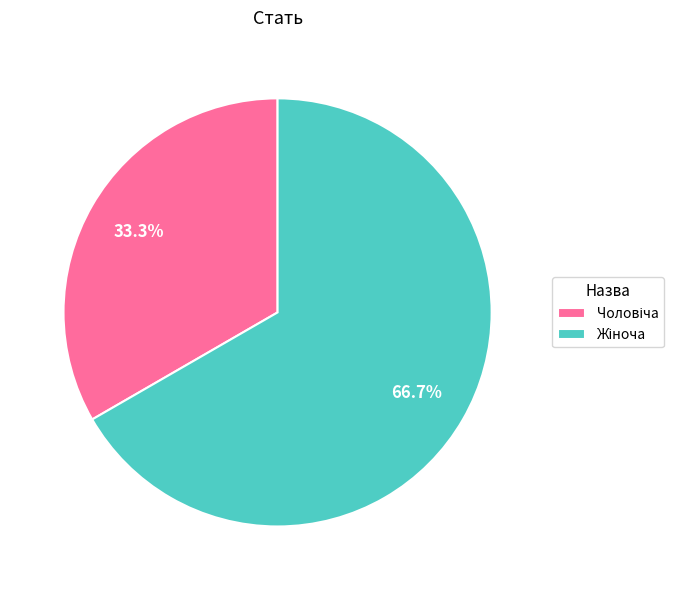

Is there any slice that represents more than half of the pie?

Yes